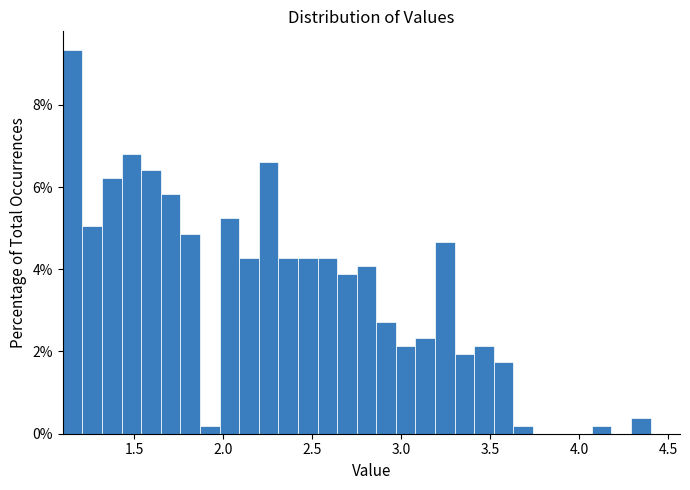

Read against the x-axis, roughly where is the centre of the tallest bar?

1.15